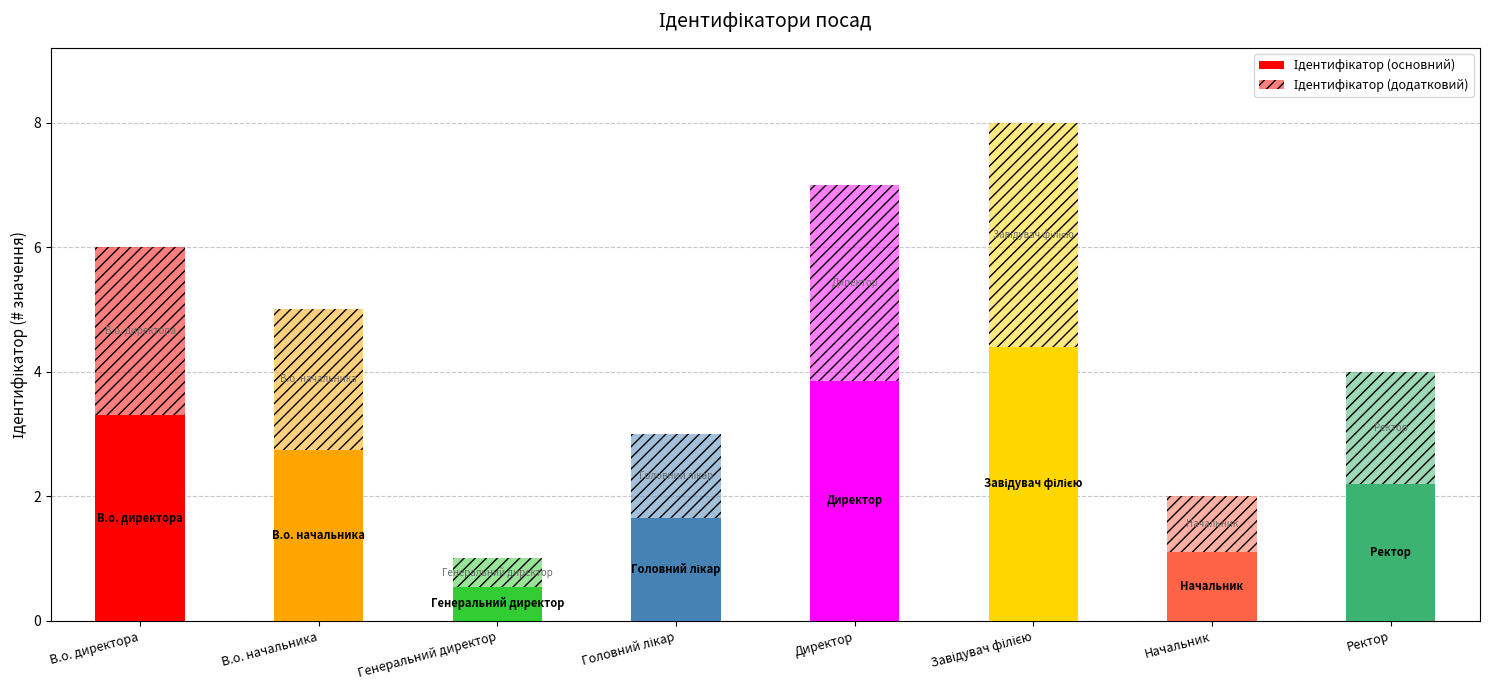

What is the label of the 3rd bar from the right?

Завідувач філією